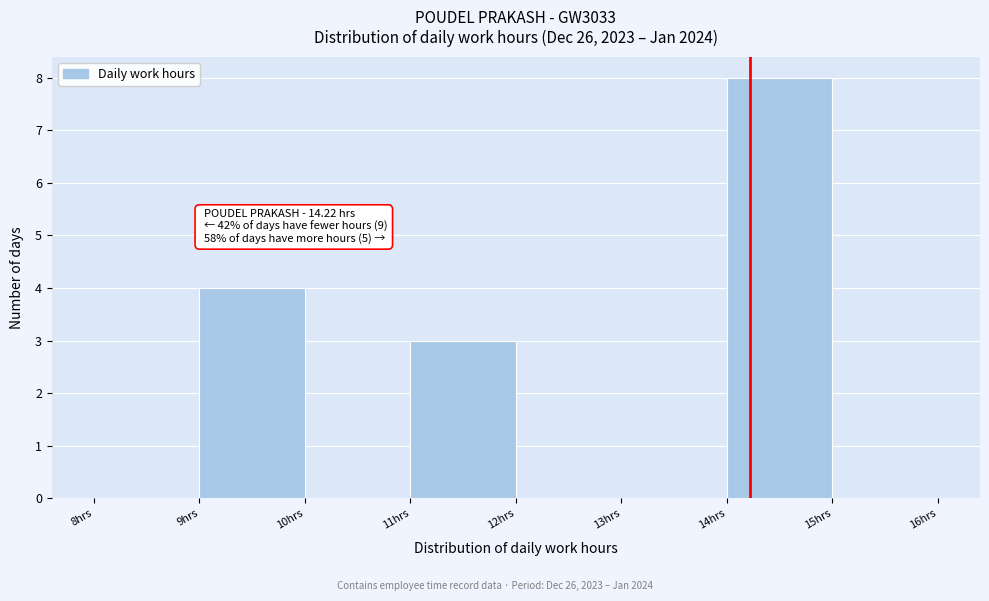

Which range on the x-axis has the tallest bar?

14 to 15